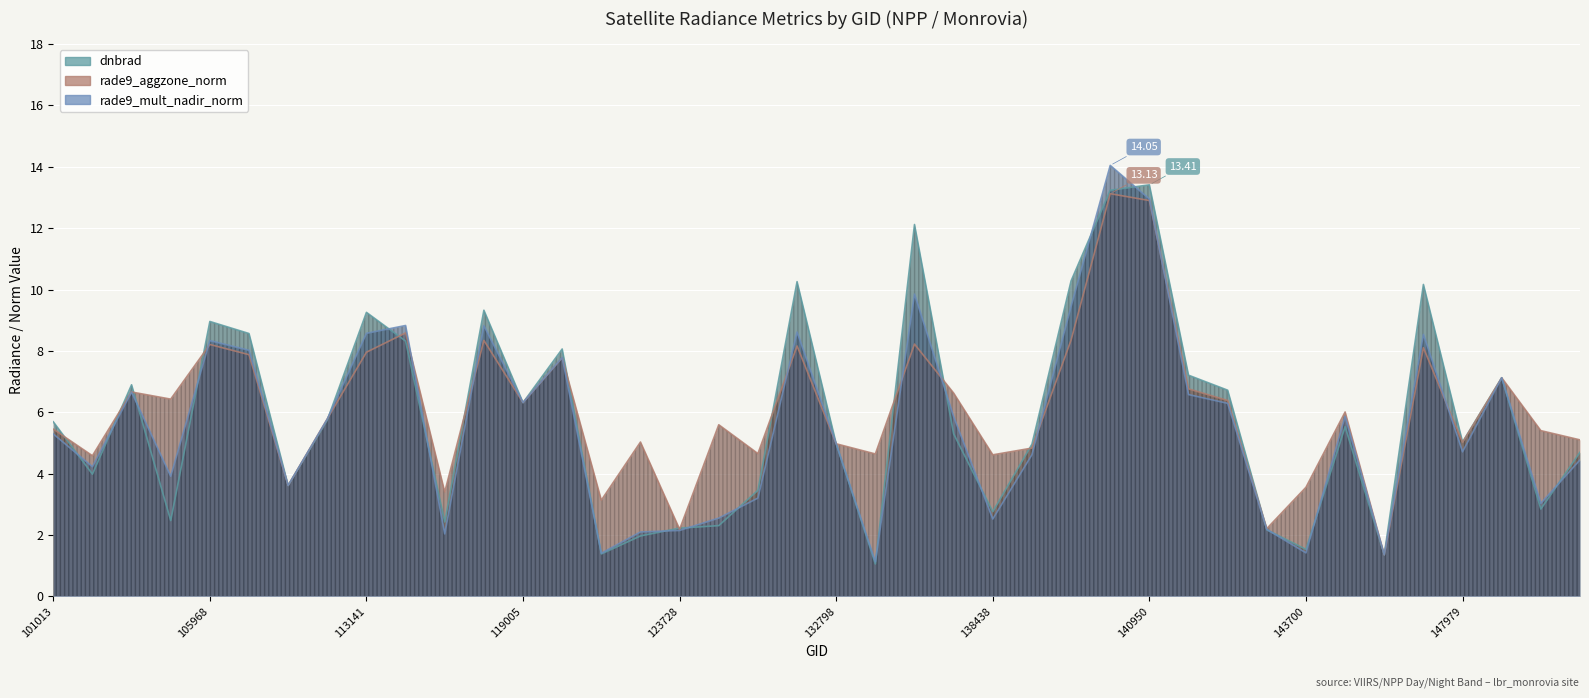

Which series has the widest spread of values?

rade9_mult_nadir_norm